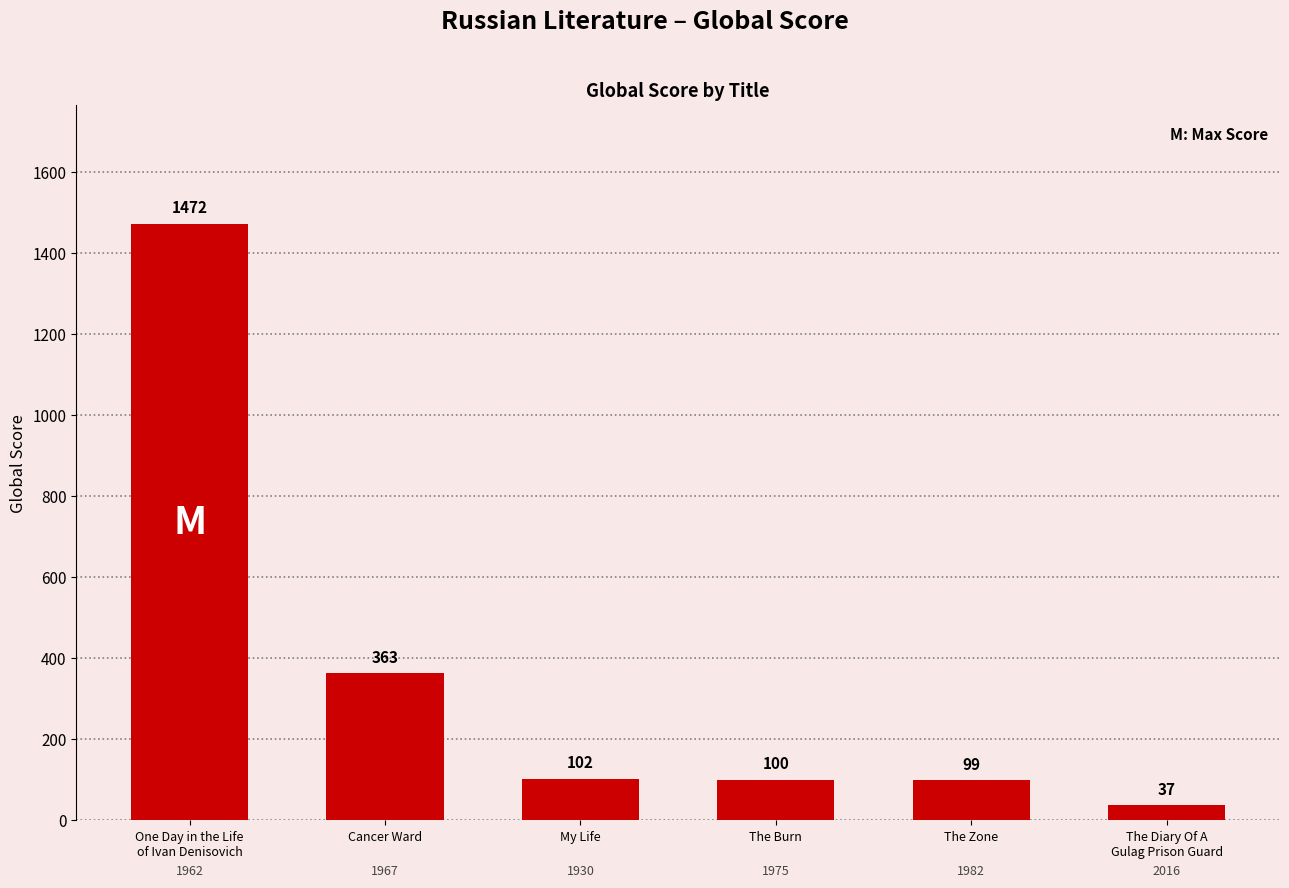

Reading left to right, list all the values displayed in this chart.

One Day in the Life
of Ivan Denisovich=1472	Cancer Ward=363	My Life=102	The Burn=100	The Zone=99	The Diary Of A
Gulag Prison Guard=37